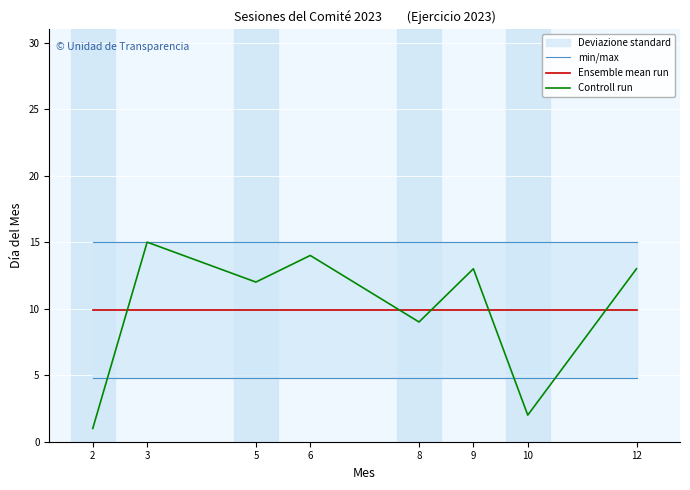

Reading left to right, list all the values displayed in this chart.

min/max: 2=4.8	3=4.8	5=4.8	6=4.8	8=4.8	9=4.8	10=4.8	12=4.8
Ensemble mean run: 2=9.9	3=9.9	5=9.9	6=9.9	8=9.9	9=9.9	10=9.9	12=9.9
Controll run: 2=1.0	3=15.0	5=12.0	6=14.0	8=9.0	9=13.0	10=2.0	12=13.0